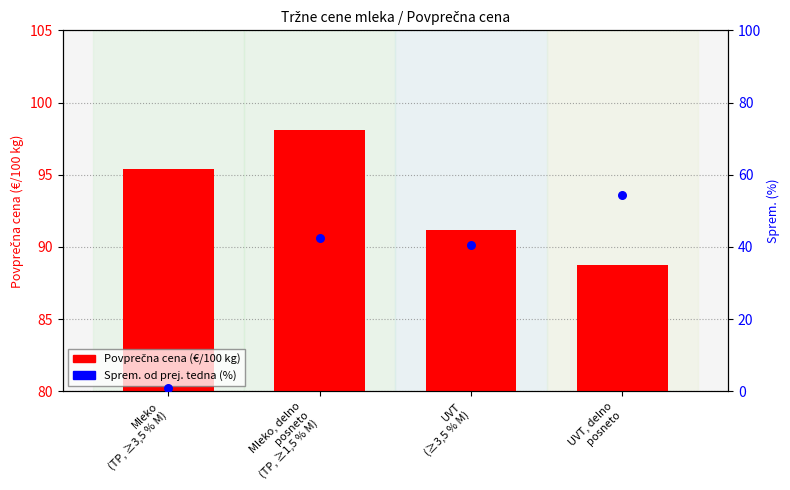

Which series contains the highest Y value?

Povprečna cena (€/100 kg)